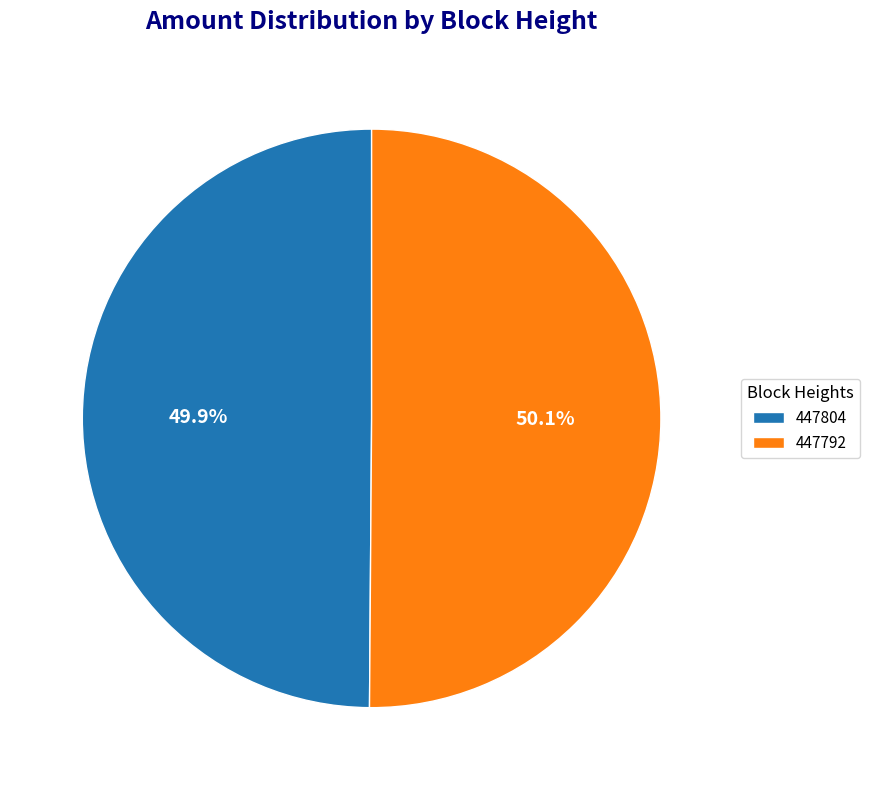

Is there any slice that represents more than half of the pie?

Yes